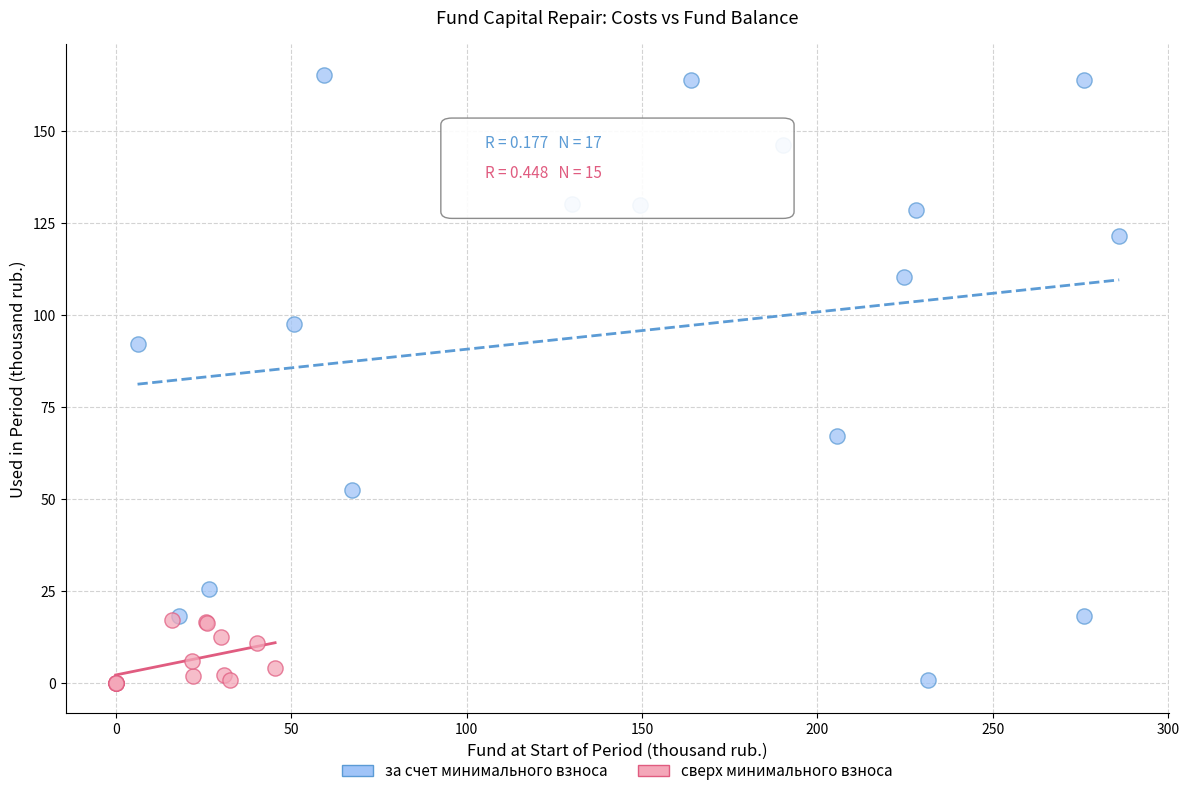

Which series contains the highest Y value?

за счет минимального взноса